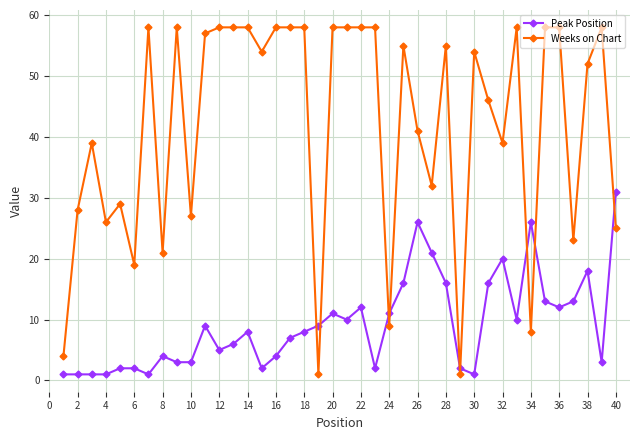

True or false: Peak Position and Weeks on Chart intersect in this chart.

True